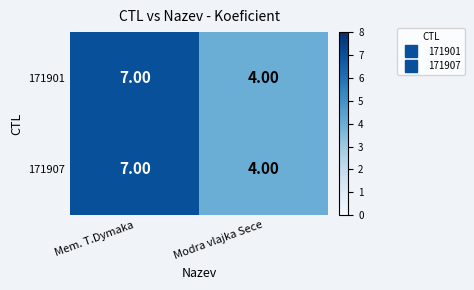

At which label is 171907 closest to 5?

Modra vlajka Sece